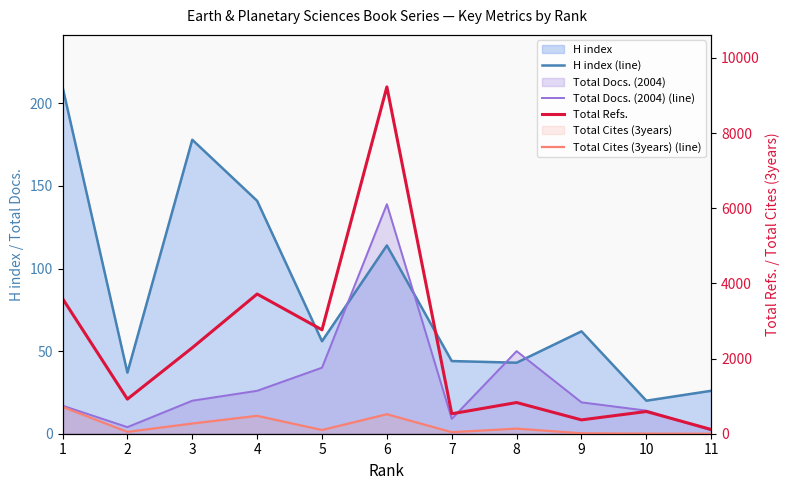

How many times do Total Docs. (2004) (line) and Total Cites (3years) (line) cross each other?

1